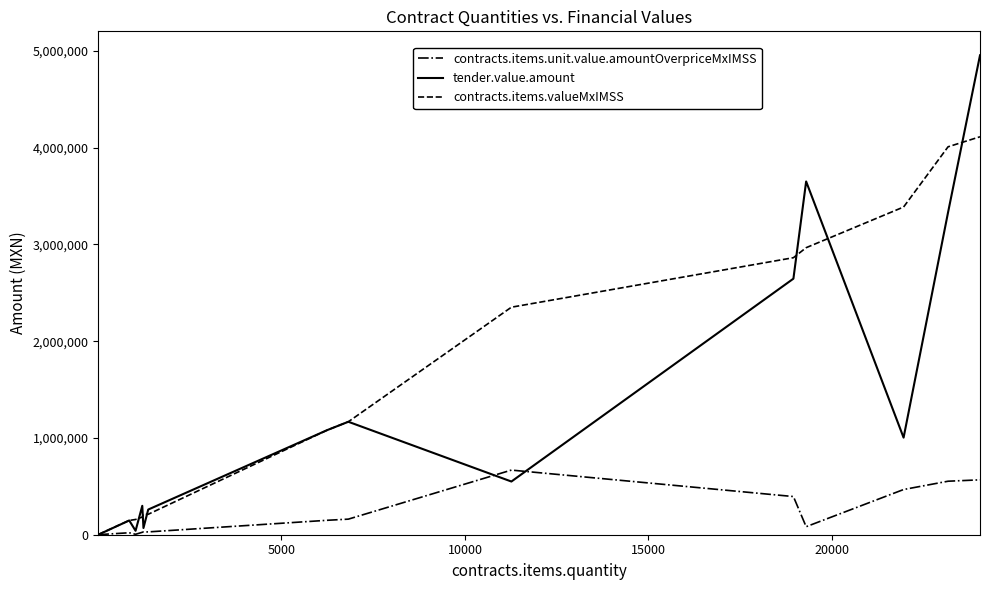

What is the maximum value shown in the chart?

4953633.5